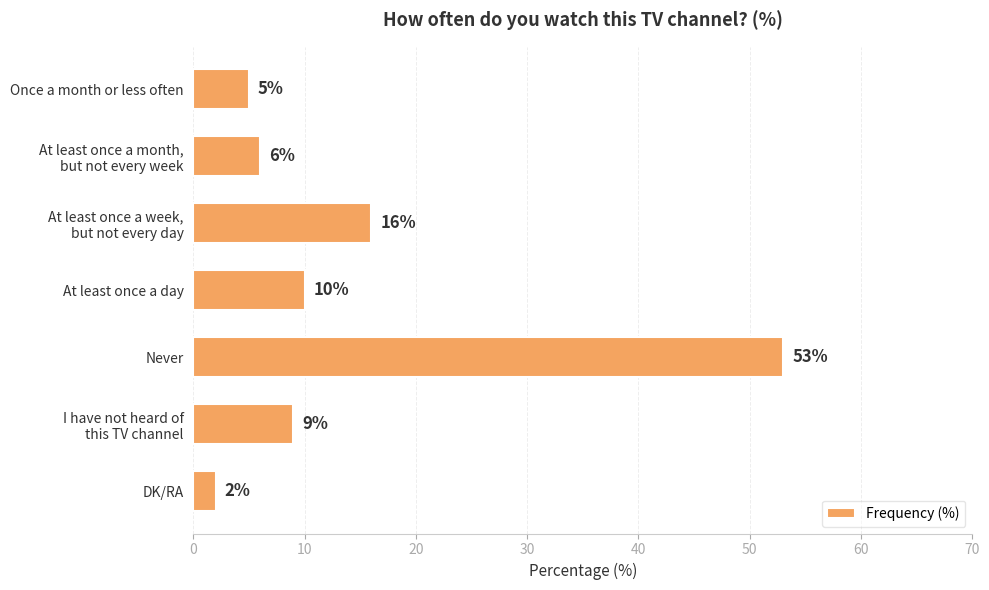

Reading top to bottom, list all the values displayed in this chart.

5	6	16	10	53	9	2